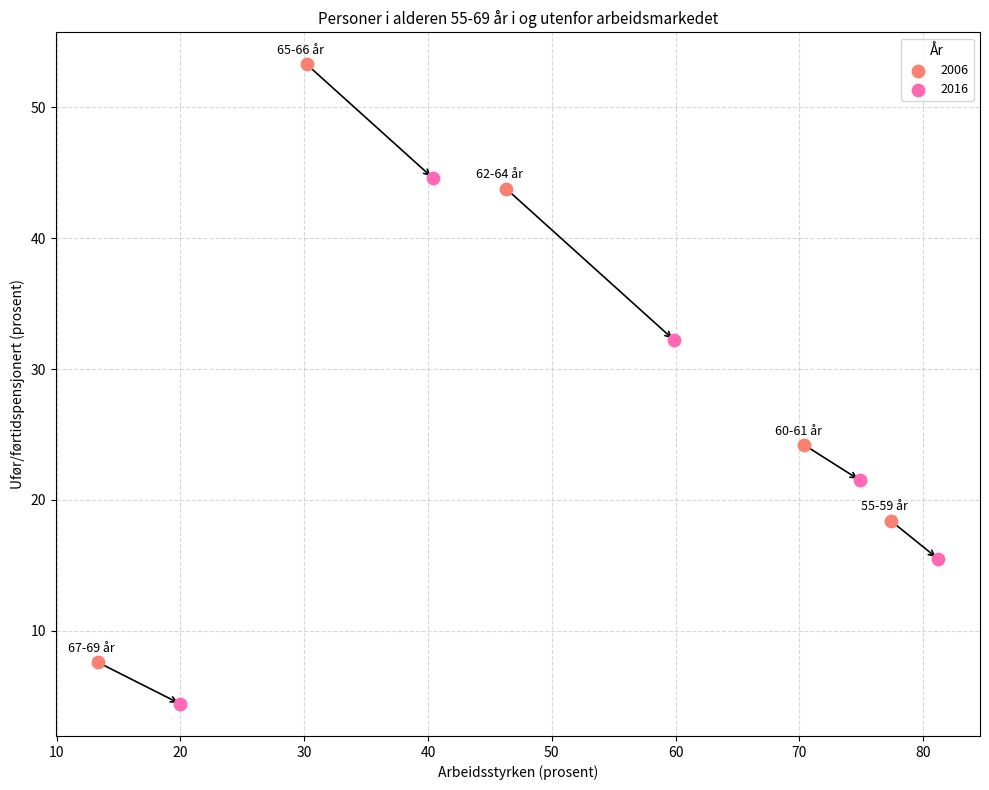

Which series reaches the minimum Y coordinate?

2016